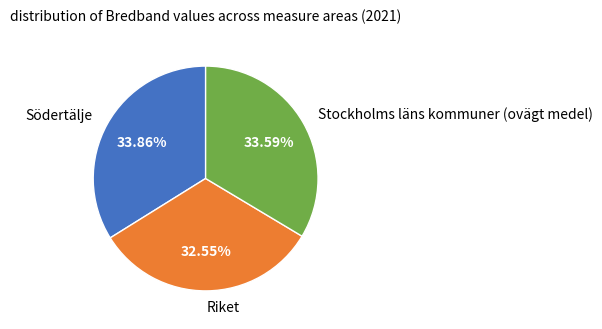

To the nearest percent, what portion does Södertälje represent?

34%